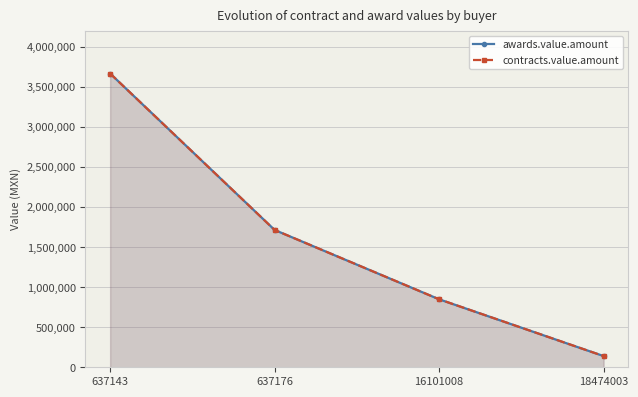

Reading left to right, what are all the values shown in this chart?

awards.value.amount: 637143=3665970.0	637176=1713600.0	16101008=848384.9	18474003=140000.0
contracts.value.amount: 637143=3665970.0	637176=1713600.0	16101008=848384.9	18474003=140000.0